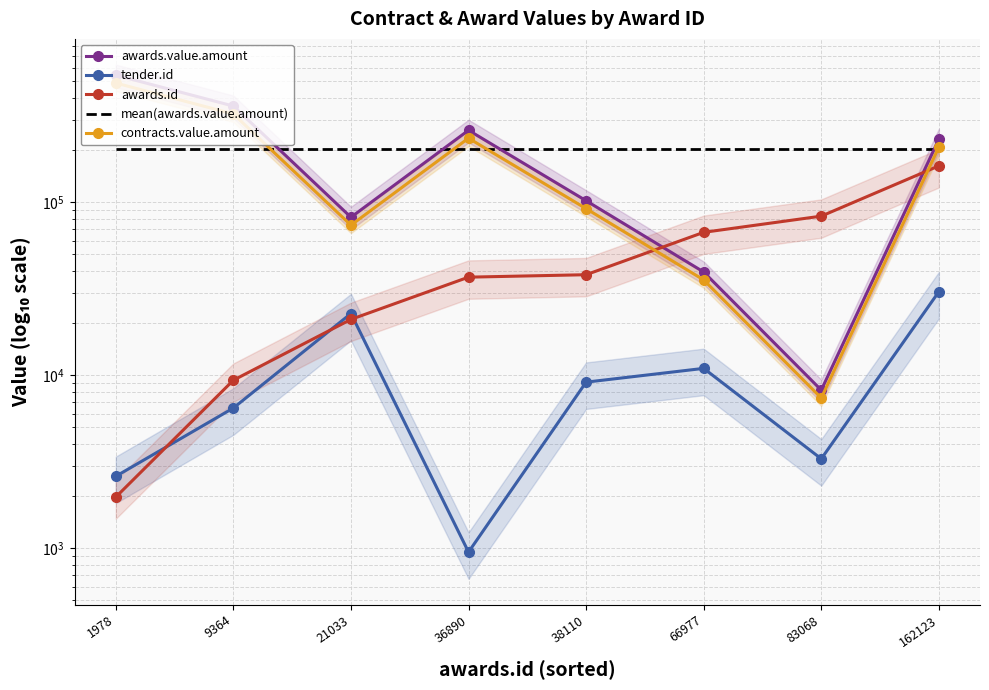

Reading right to left, extract all data points from this chart.

awards.value.amount: 162123=231000.0	83068=8208.0	66977=39504.0	38110=101973.4	36890=260390.2	21033=81840.5	9364=359310.9	1978=542355.0
tender.id: 162123=30402.0	83068=3291.0	66977=10962.0	38110=9127.0	36890=952.0	21033=22738.0	9364=6469.0	1978=2608.0
awards.id: 162123=162123.0	83068=83068.0	66977=66977.0	38110=38110.0	36890=36890.0	21033=21033.0	9364=9364.0	1978=1978.0
mean(awards.value.amount): 162123=203072.7	83068=203072.7	66977=203072.7	38110=203072.7	36890=203072.7	21033=203072.7	9364=203072.7	1978=203072.7
contracts.value.amount: 162123=207900.0	83068=7387.2	66977=35553.6	38110=91776.1	36890=234351.1	21033=73656.4	9364=323379.8	1978=488119.5